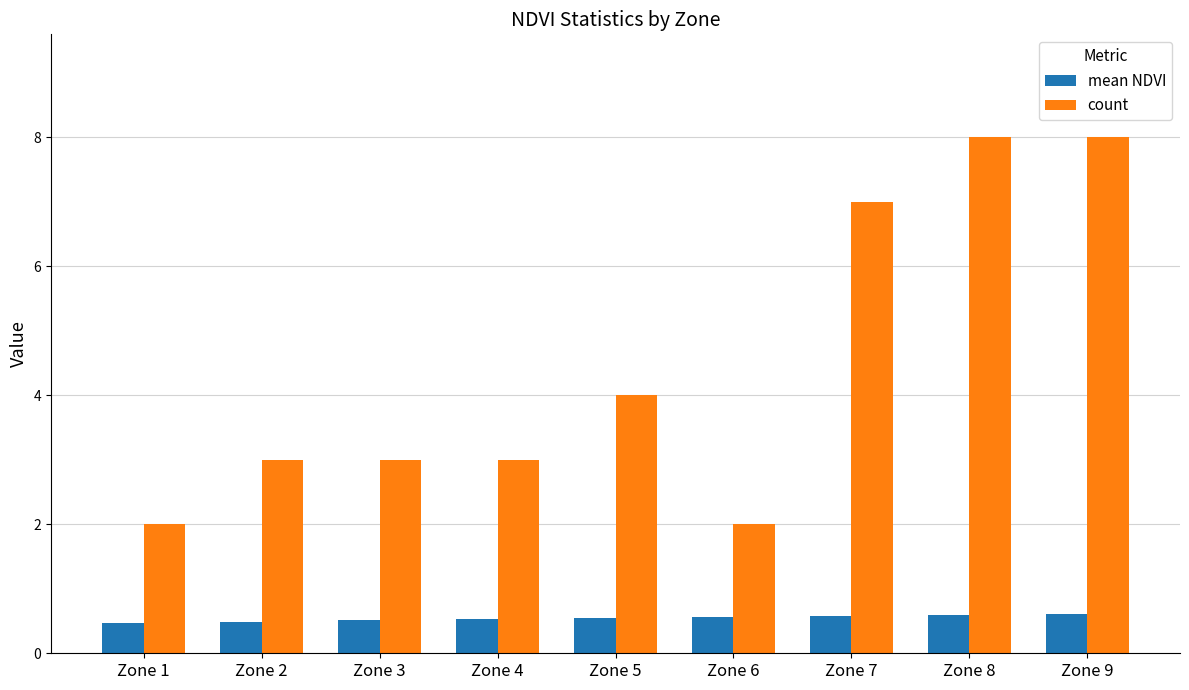

Where is count nearest to the value 5?

Zone 5